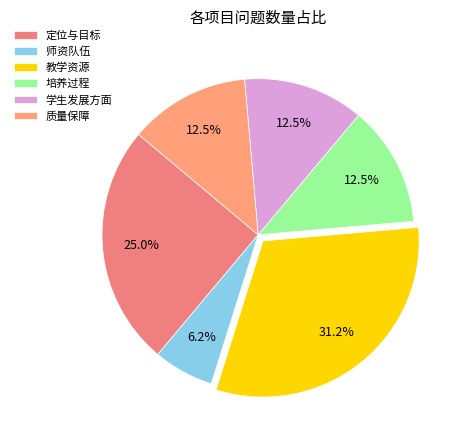

What is the change in value from 定位与目标 to 师资队伍?

-3